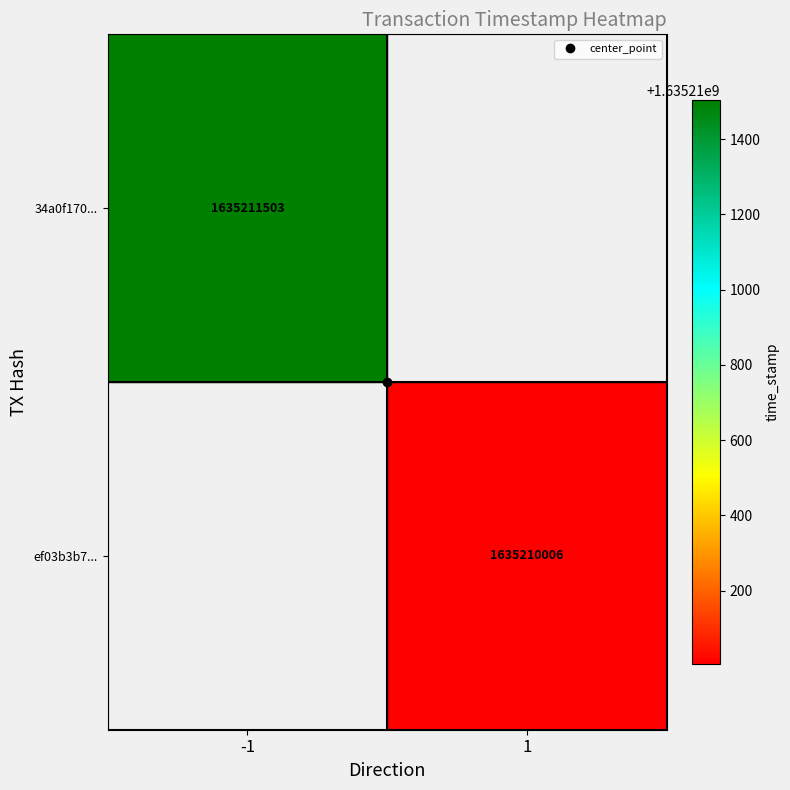

Which has a higher value, time_stamp or direction?

time_stamp